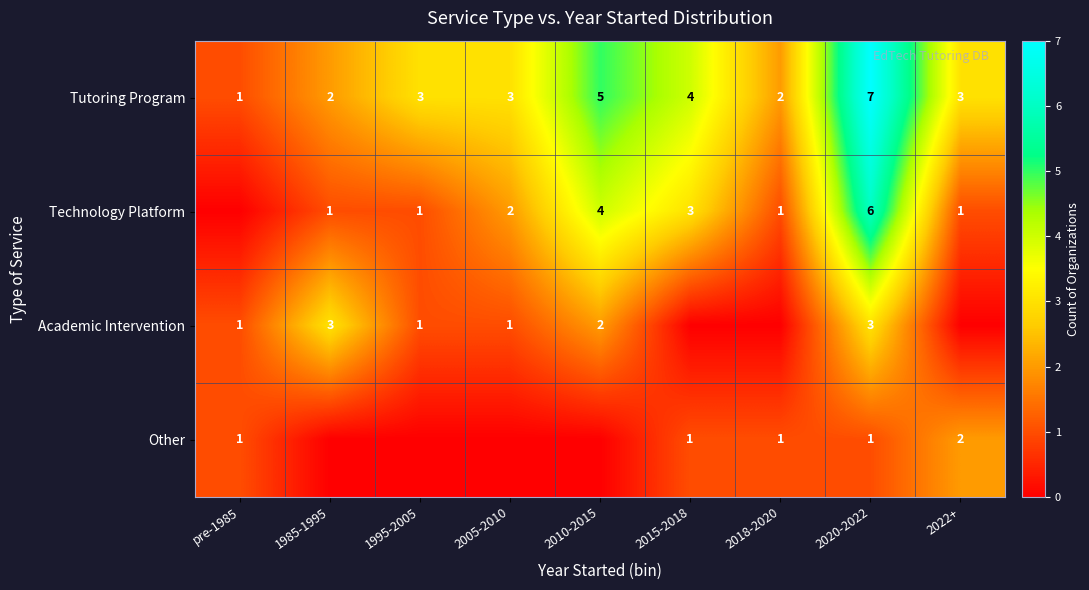

What is the difference between the highest and lowest values at 2020-2022?

6